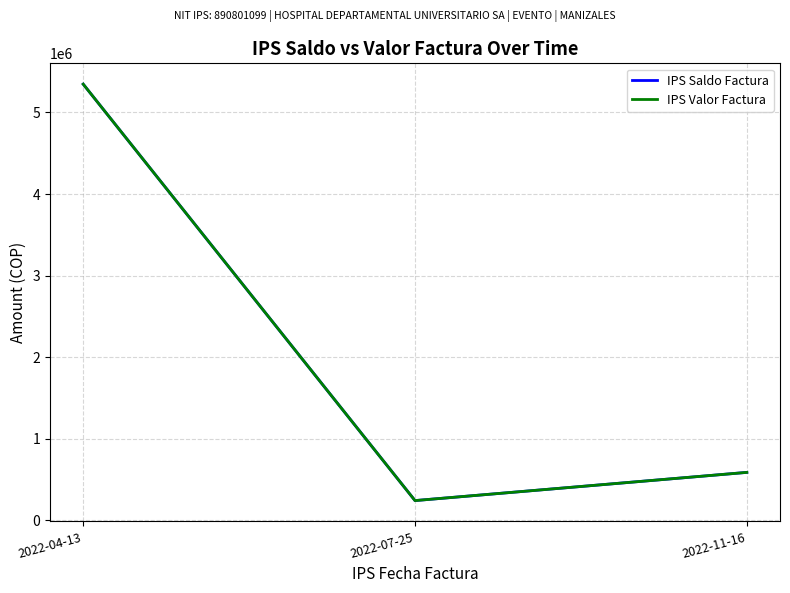

Where does the IPS Saldo Factura series first go above 589543?

2022-04-13